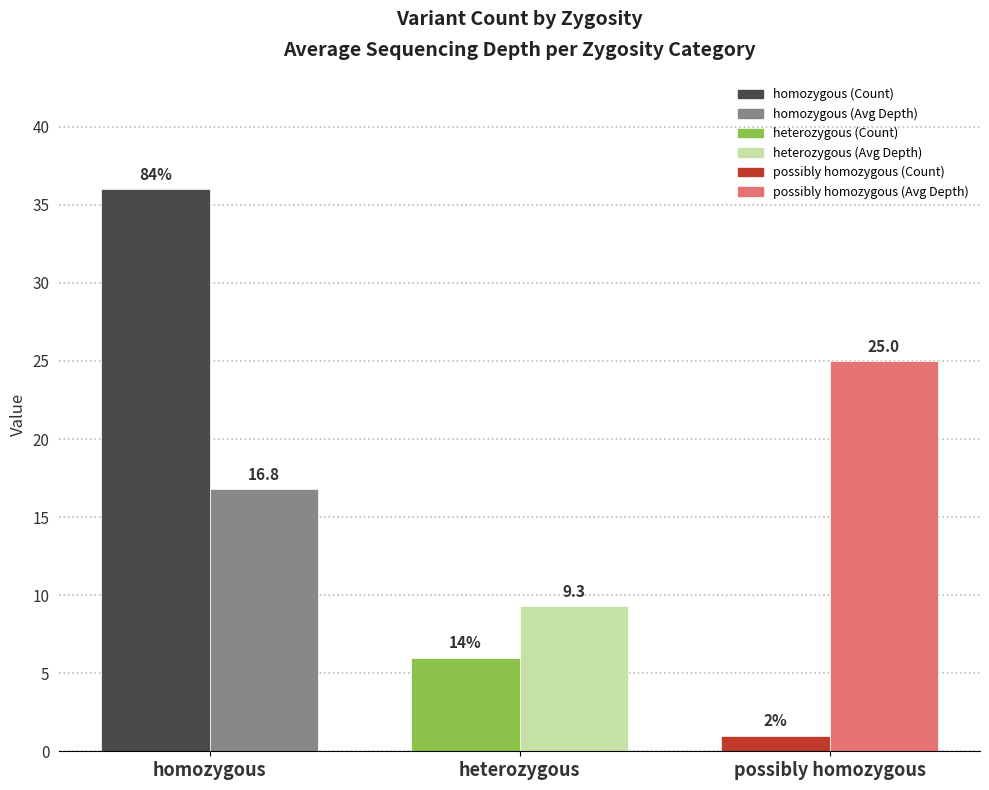

Reading left to right, list all the values displayed in this chart.

Count: 36.0	6.0	1.0
Avg Depth: 16.8	9.3	25.0